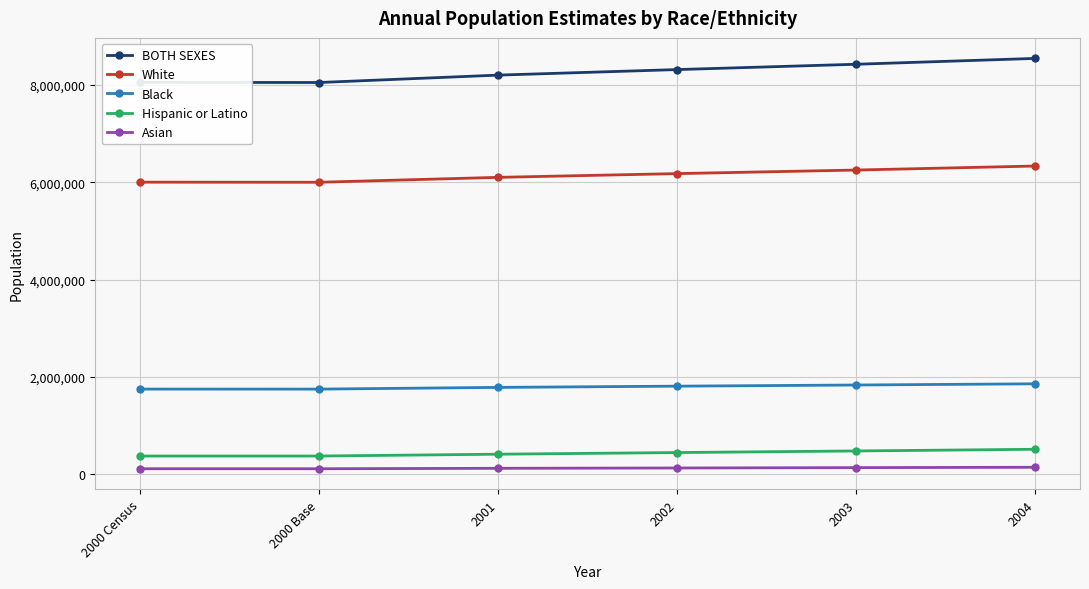

How many lines are shown in the chart?

5